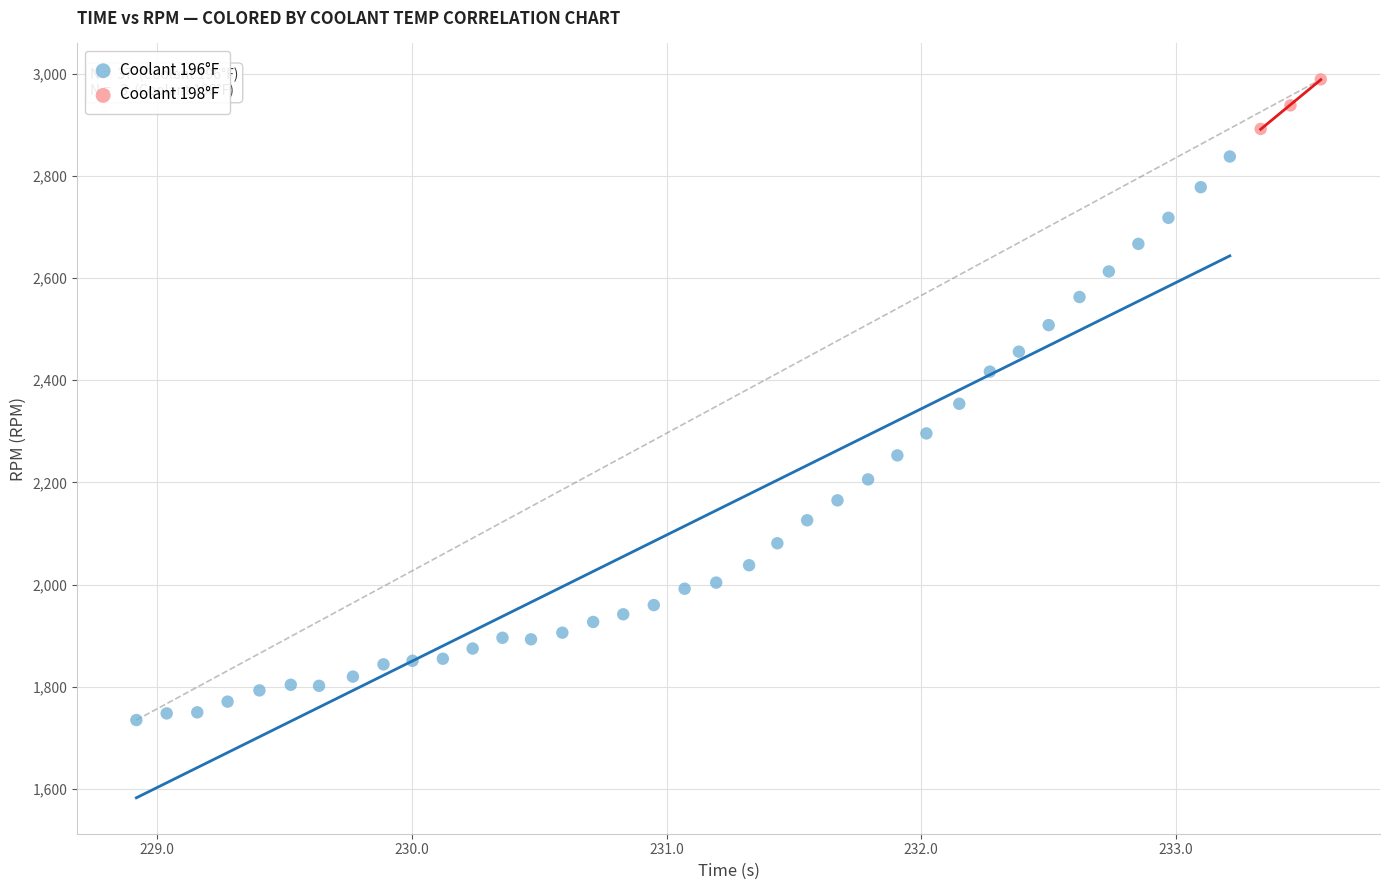

Which series reaches the minimum Y coordinate?

Coolant 196°F